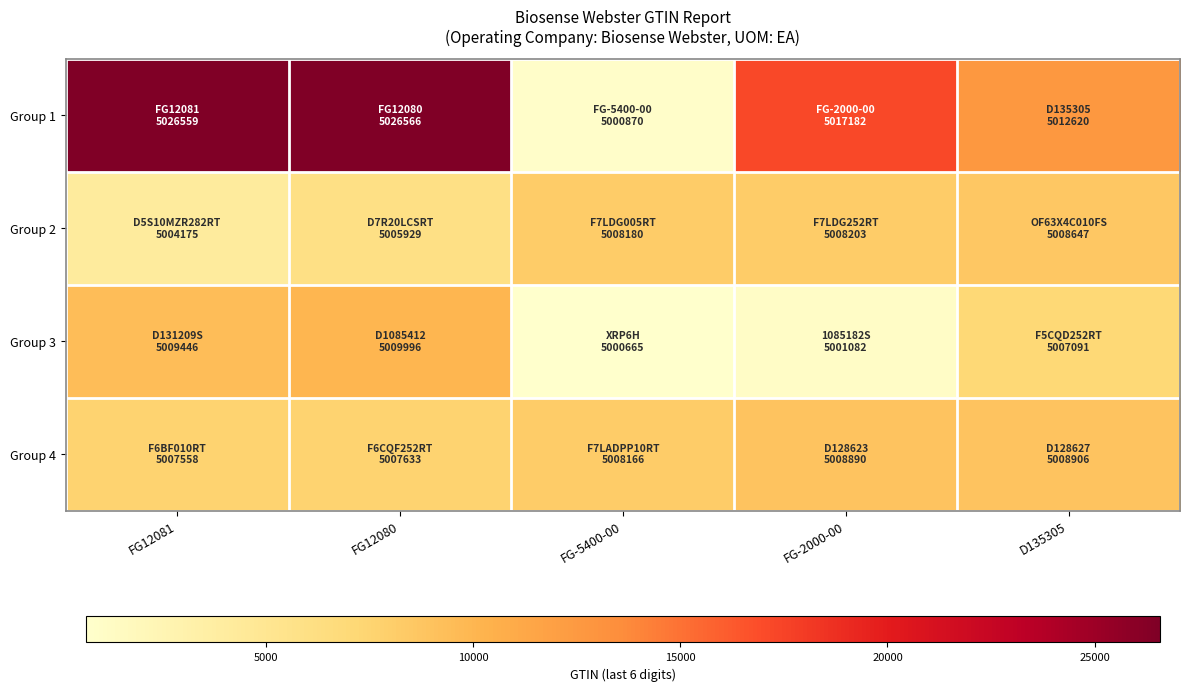

Rank the series at FG12081 from highest to lowest value.

Group 1, Group 3, Group 4, Group 2